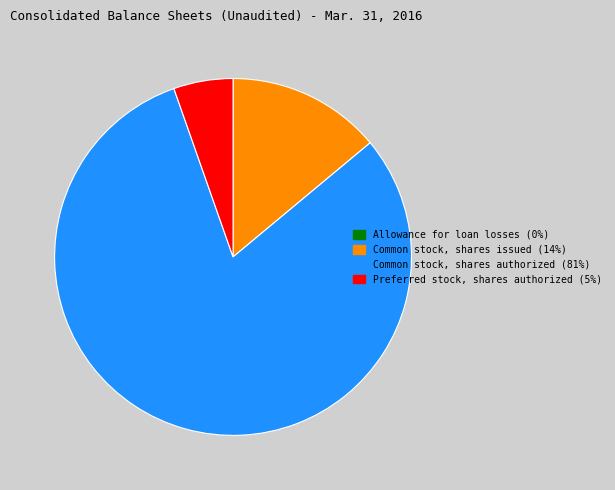

Does any single category account for the majority?

Yes